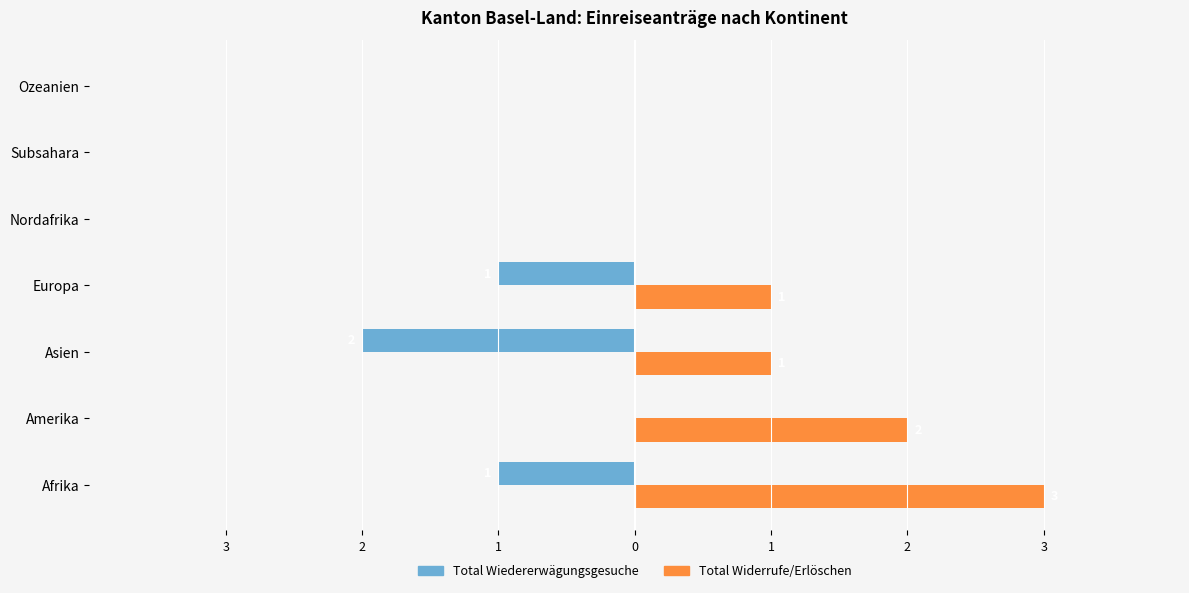

What are all the series names shown in the legend?

Total Wiedererwägungsgesuche, Total Widerrufe/Erlöschen